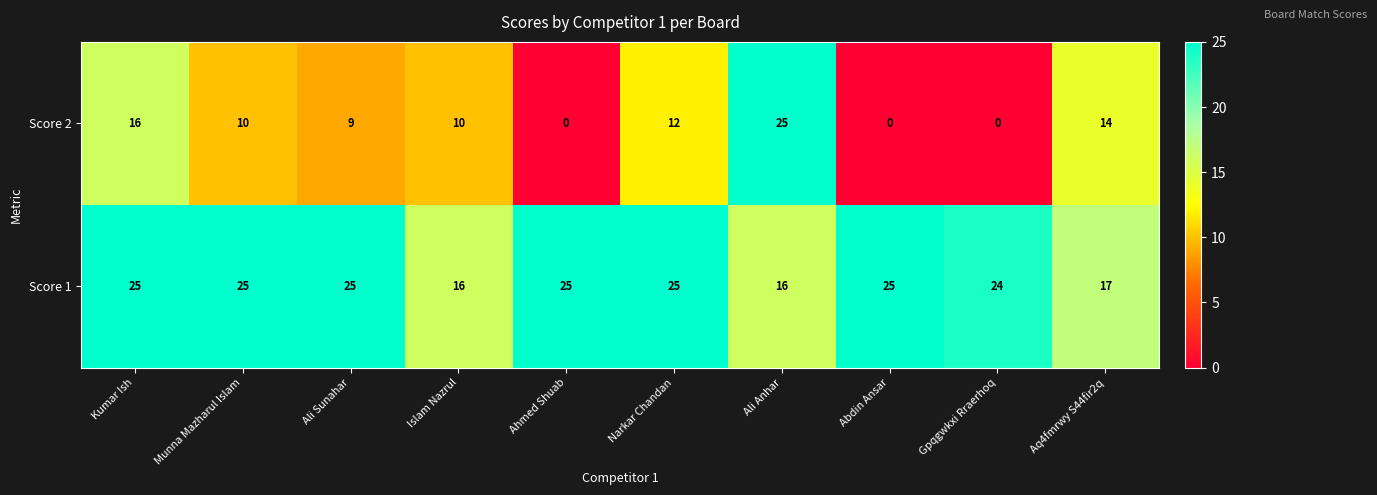

List the series in order of their overall mean, lowest first.

Score 2, Score 1